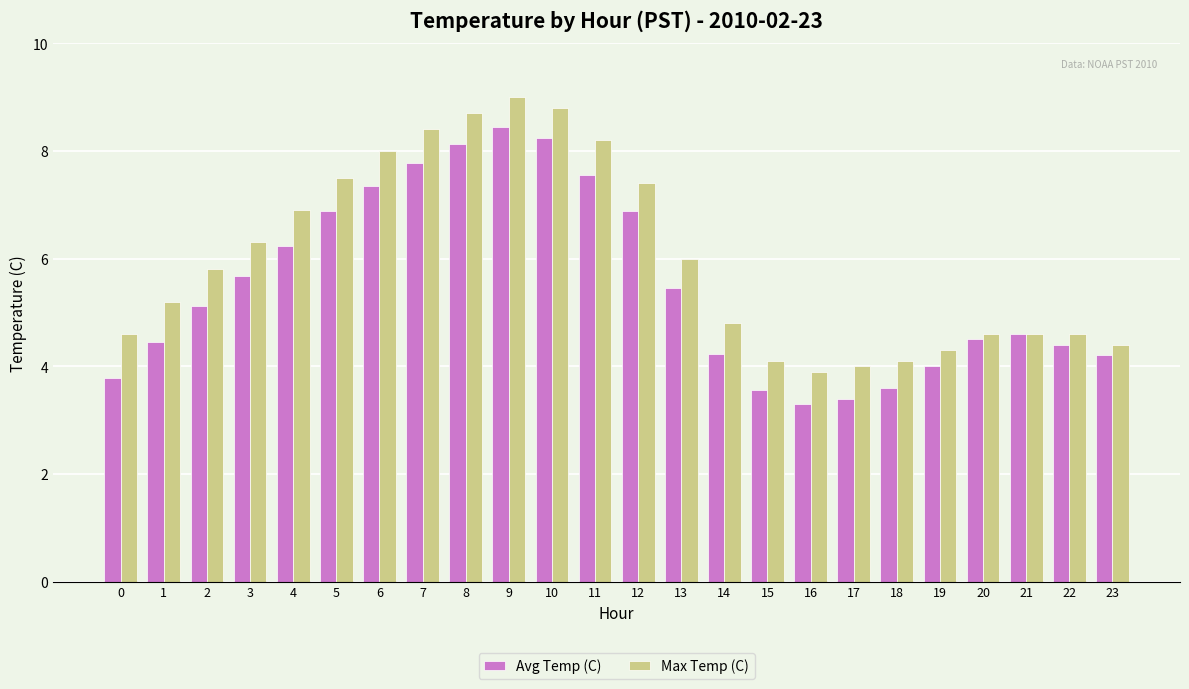

True or false: Max Temp (C) has a value of 9.0 at 9.

True